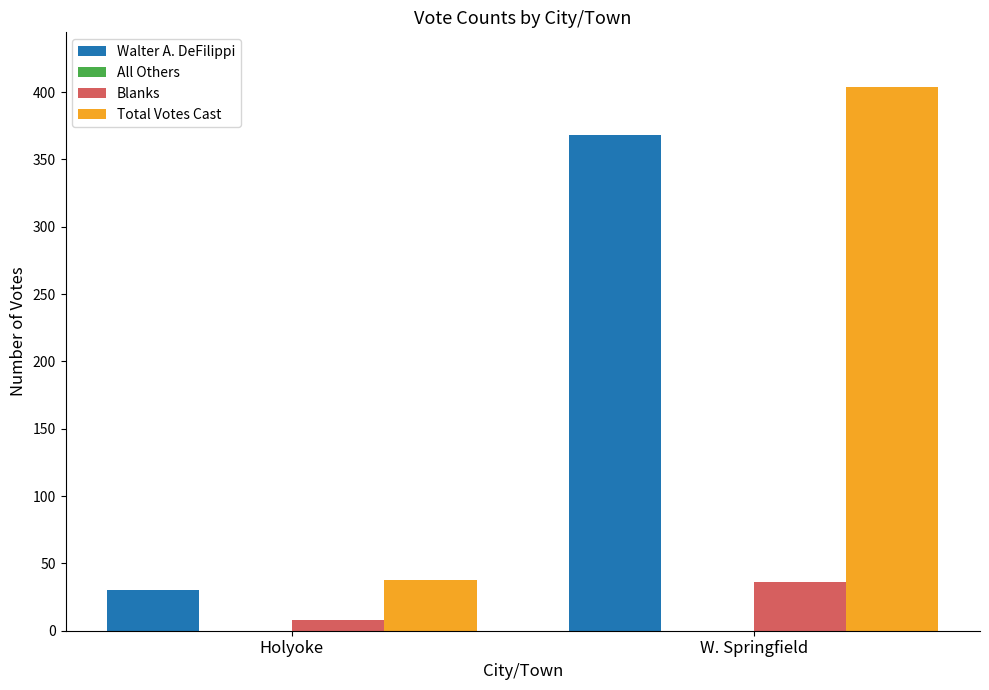

Rank the series at W. Springfield from highest to lowest value.

Total Votes Cast, Walter A. DeFilippi, Blanks